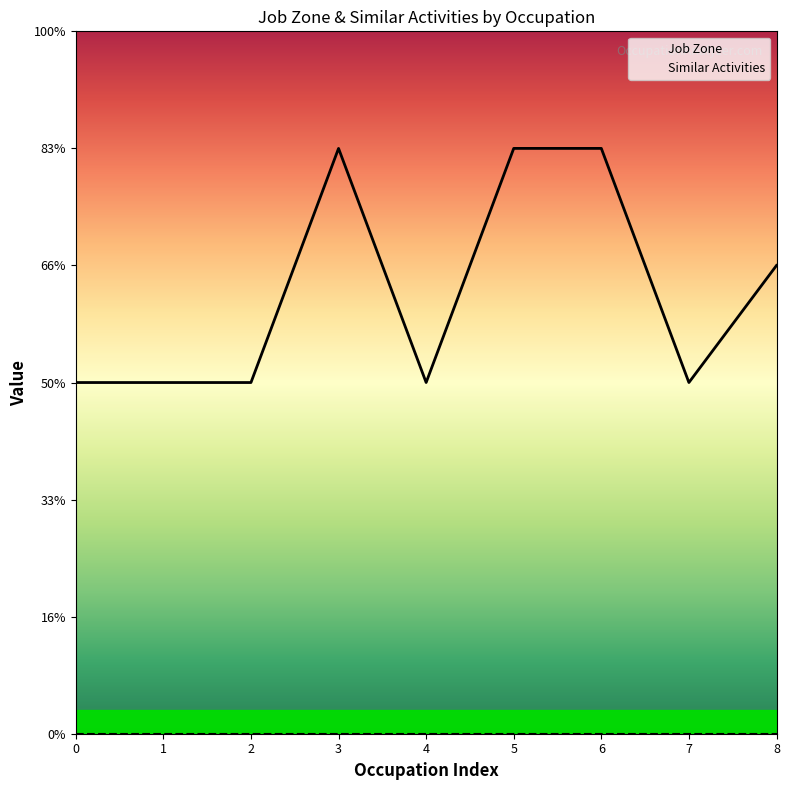

The Job Zone series shows 3 at 1. True or false?

True